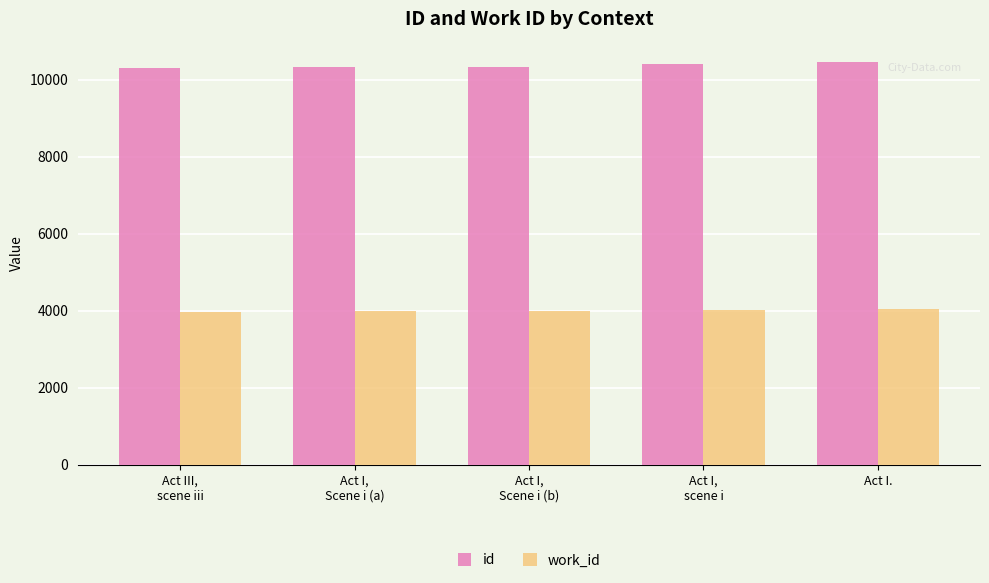

Is it true that id equals 3881 at Act I.?

False